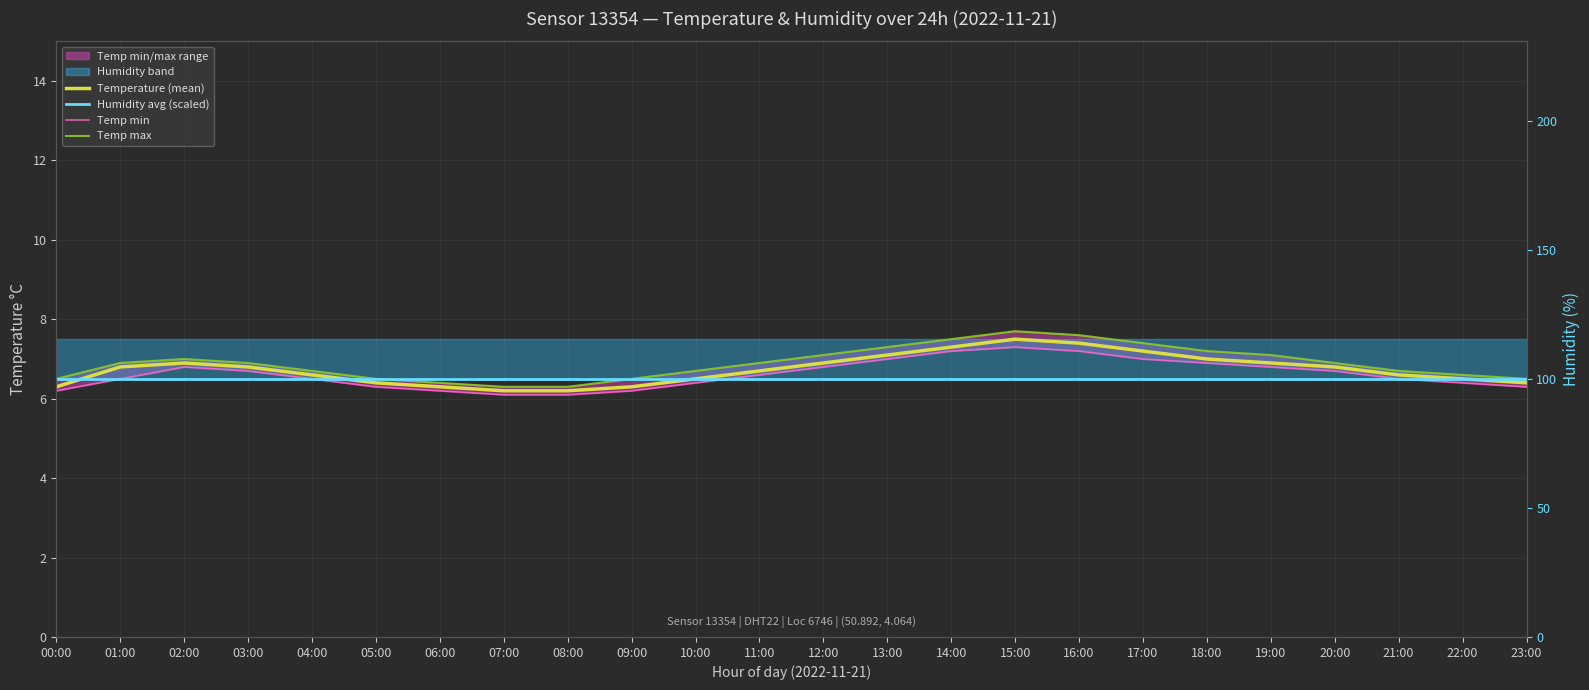

Which series changed the most between 06:00 and 13:00?

Temp max